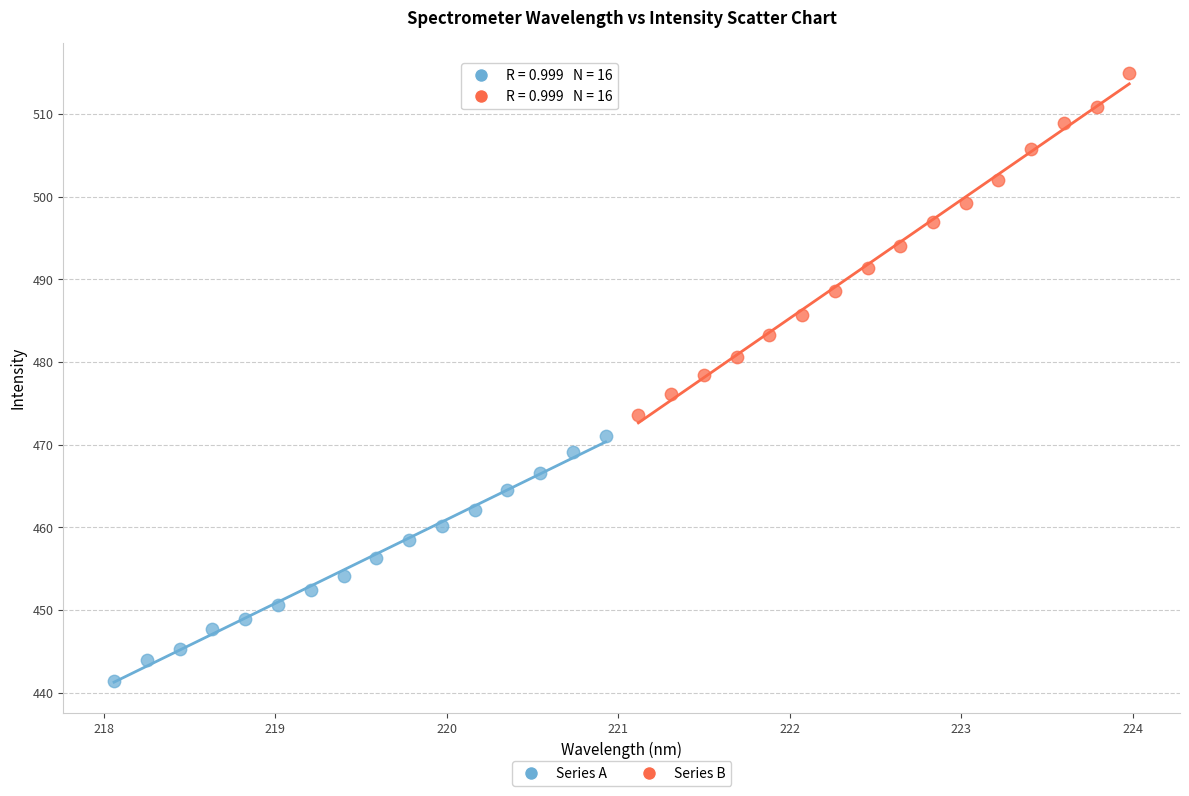

Which series reaches the maximum Y coordinate?

Series B